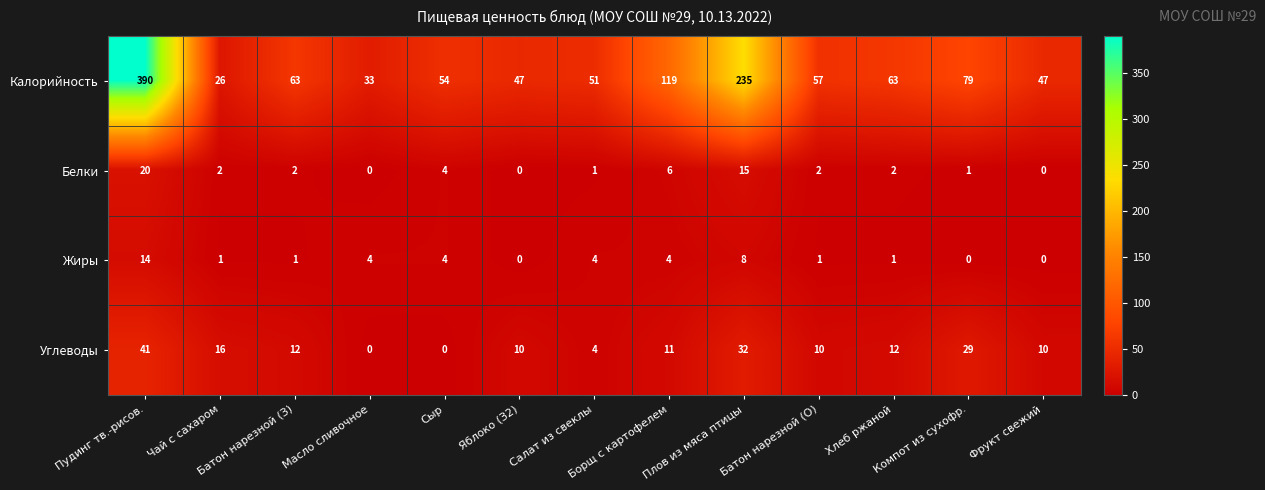

List the series in order of their peak value, lowest first.

Жиры, Белки, Углеводы, Калорийность